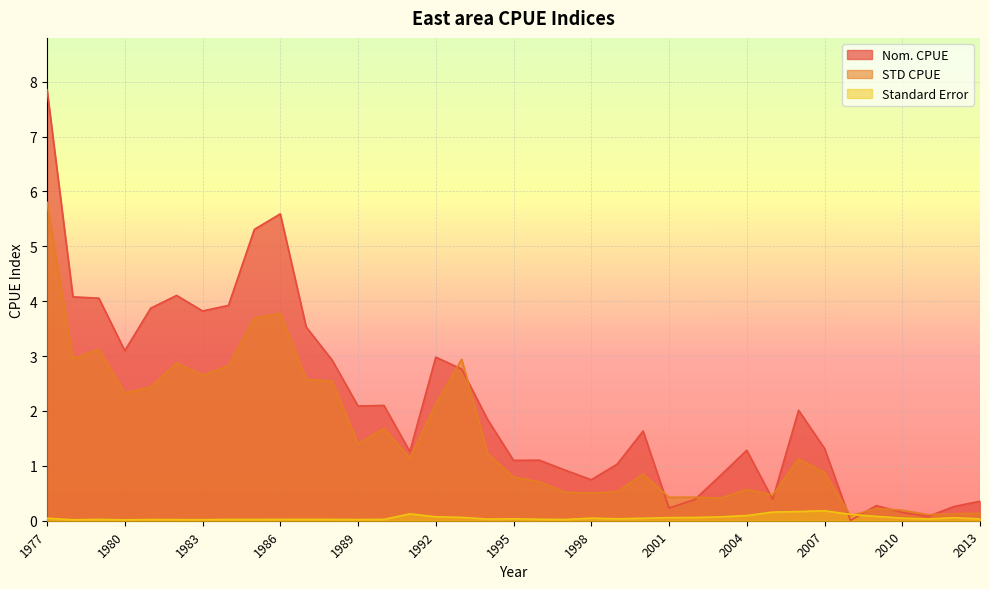

Is it true that STD CPUE equals 2.1 at 1992?

True